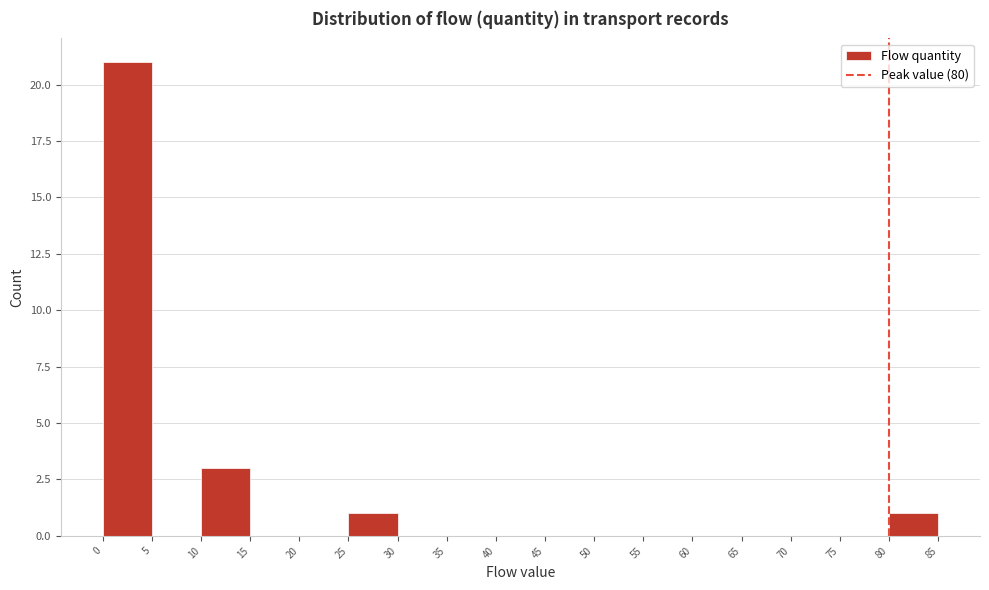

Over which range of the x-axis is the bar tallest?

0 to 5